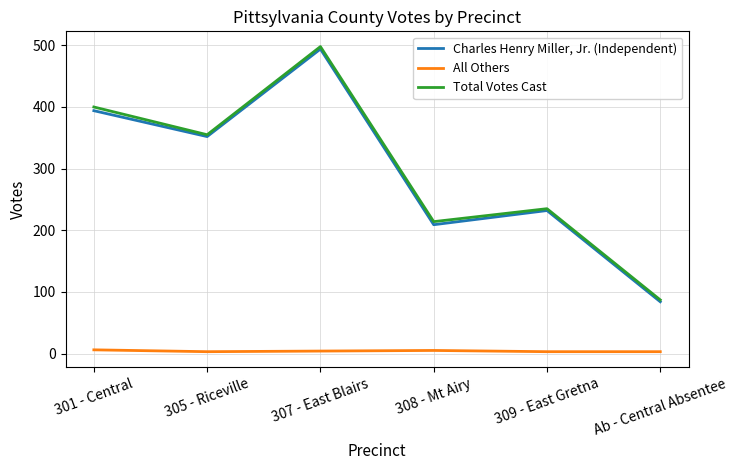

Which category has the highest value in the Total Votes Cast series?

307 - East Blairs